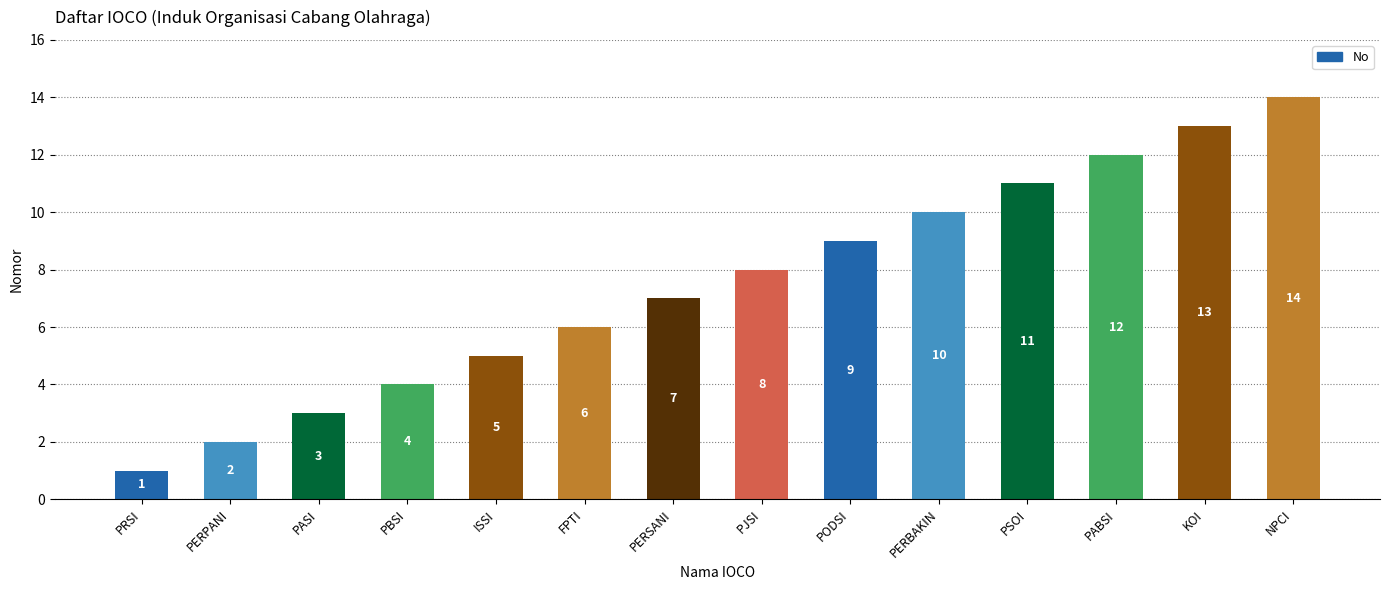

What is the sum of all values?

105